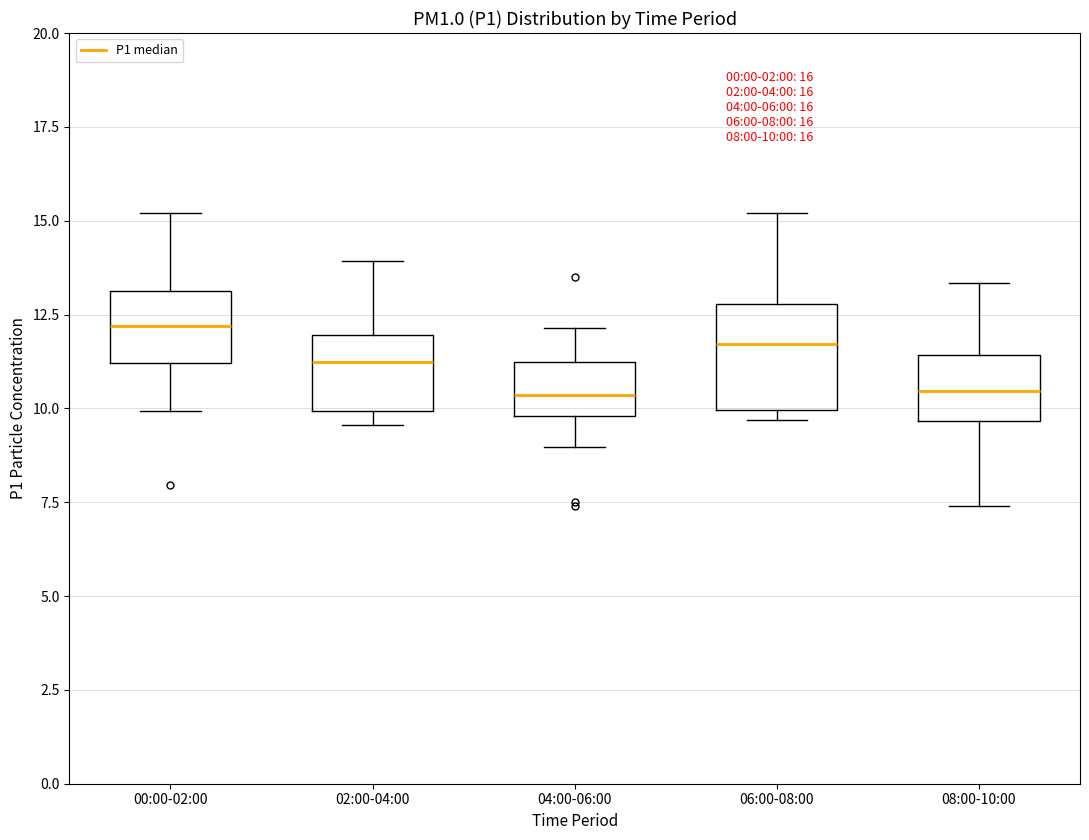

Which box is the tallest, from its lower edge to its upper edge?

06:00-08:00